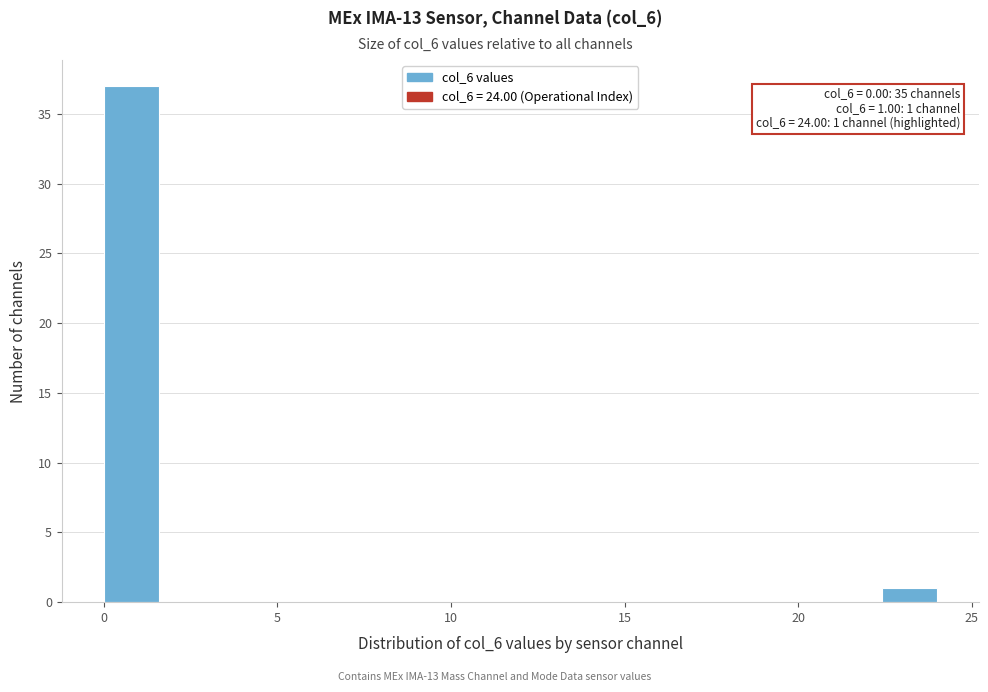

Around what value on the x-axis is the tallest bar? Give the approximate position of its centre, as read against the axis.

1.0